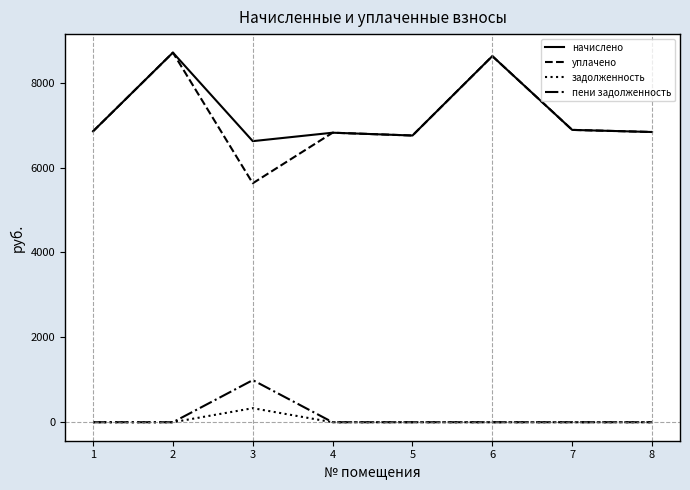

What is the difference between the maximum and second lowest values in the уплачено series?

1954.1